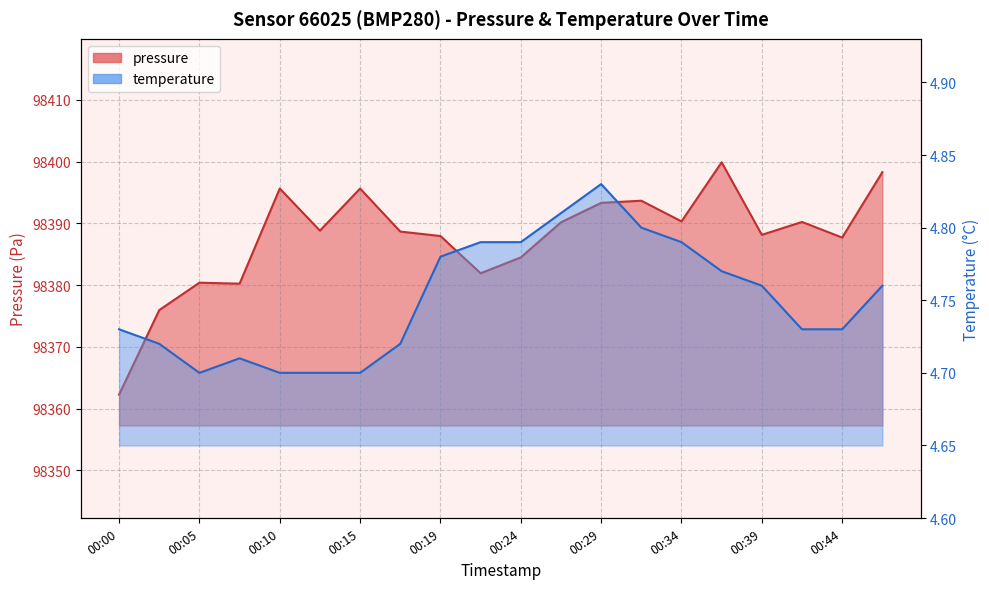

Read the temperature value at 00:00.

4.7